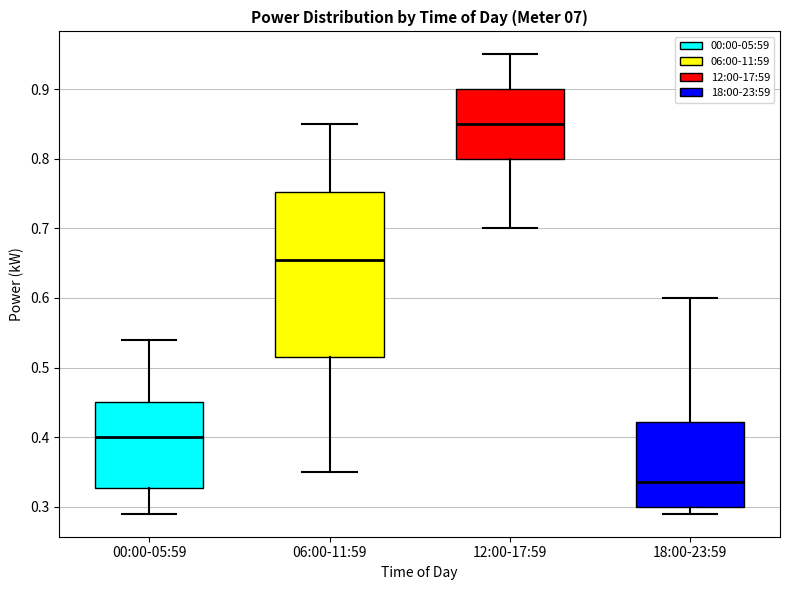

Which box has the lowest median line?

18:00-23:59